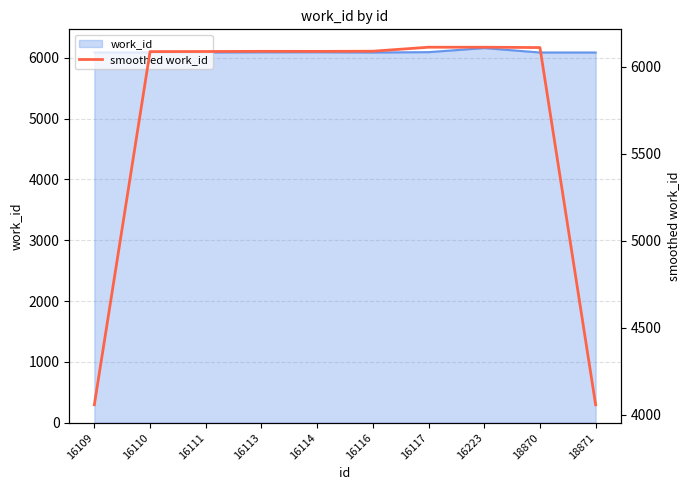

Reading left to right, extract all data points from this chart.

16109=4057.3	16110=6086.0	16111=6086.7	16113=6087.7	16114=6087.3	16116=6088.3	16117=6111.3	16223=6111.3	18870=6109.3	18871=4056.7